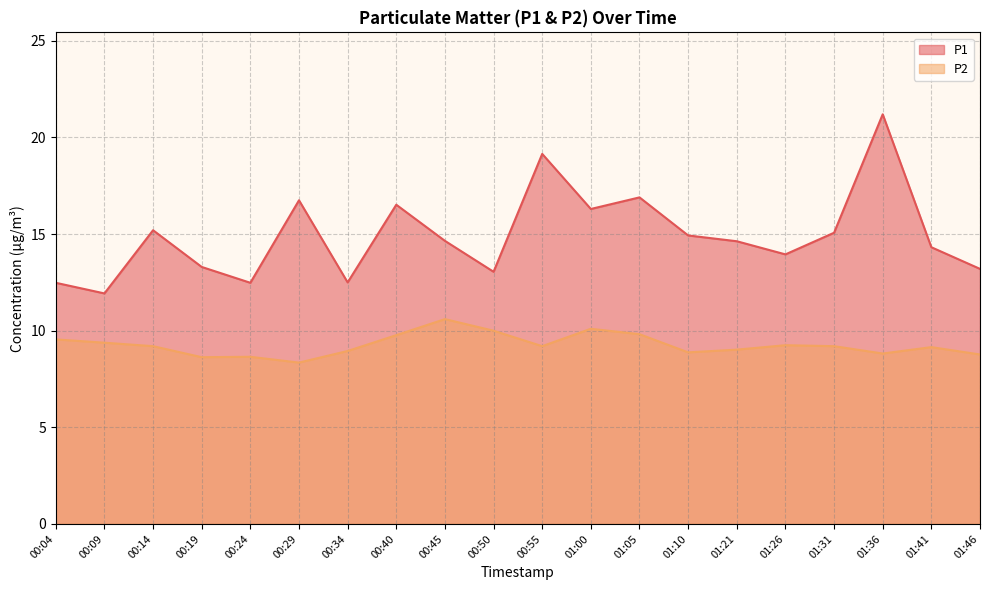

Which series has the widest spread of values?

P1